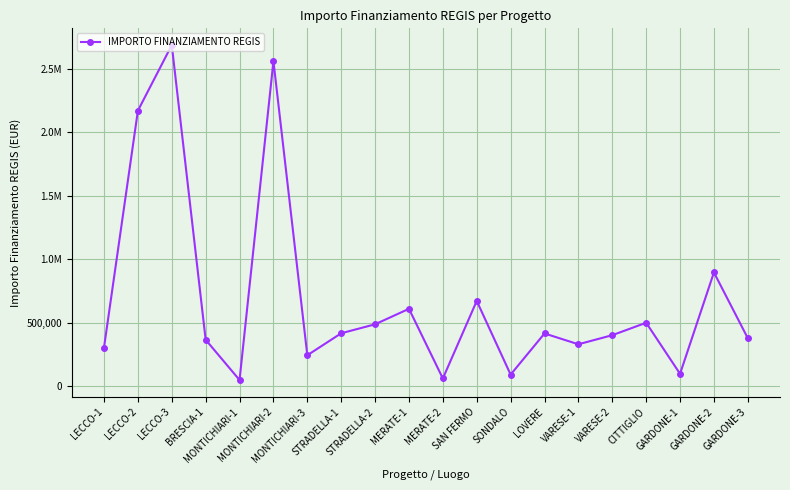

What is the minimum value shown in the chart?

48800.0